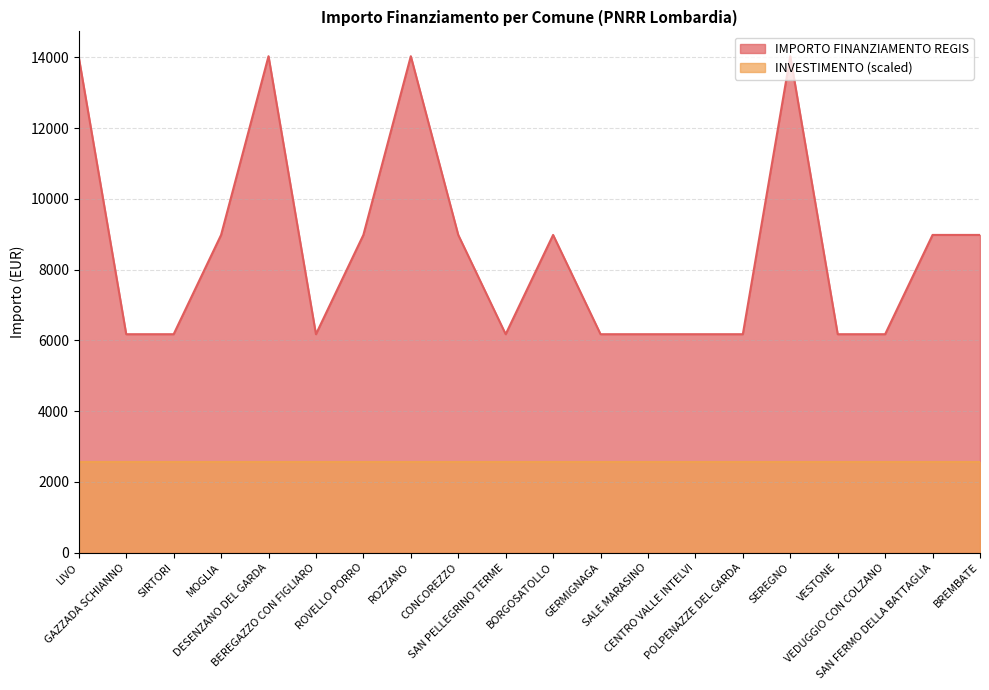

How many lines are shown in the chart?

2